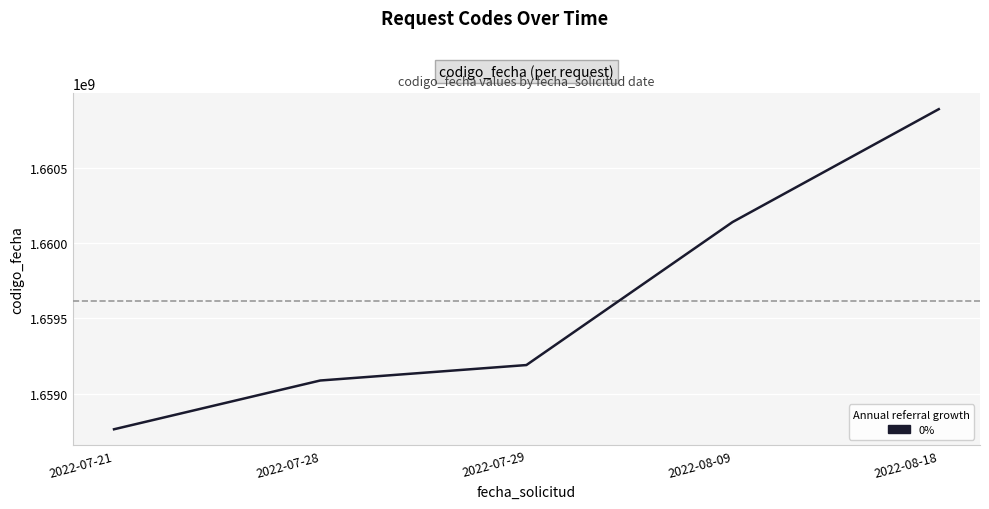

The value at 2022-08-18 is 1660892673. True or false?

True